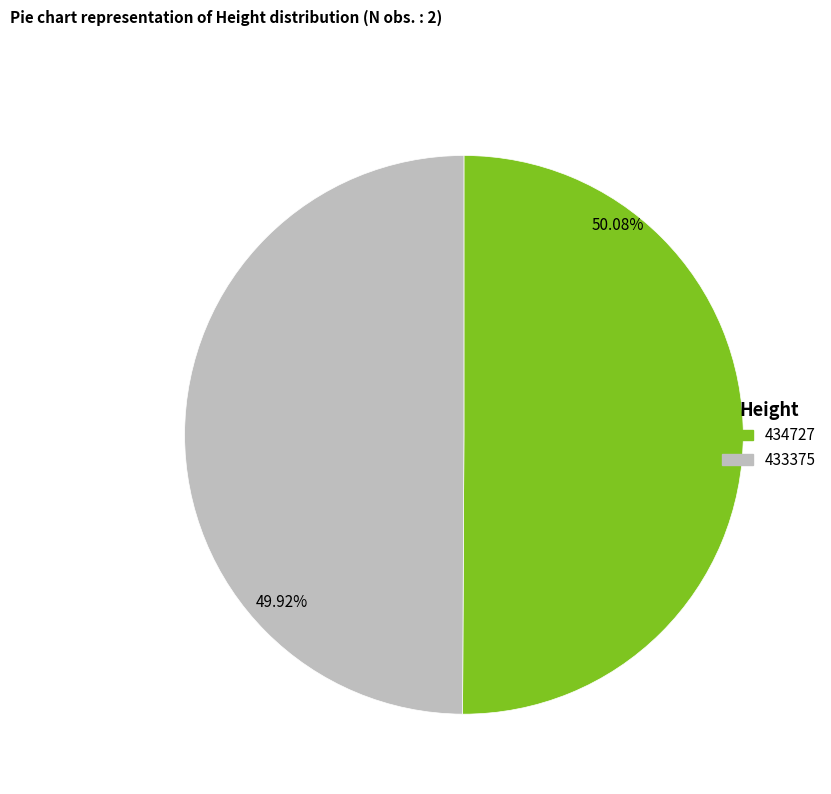

To the nearest percent, what percentage of the pie is 434727?

50%